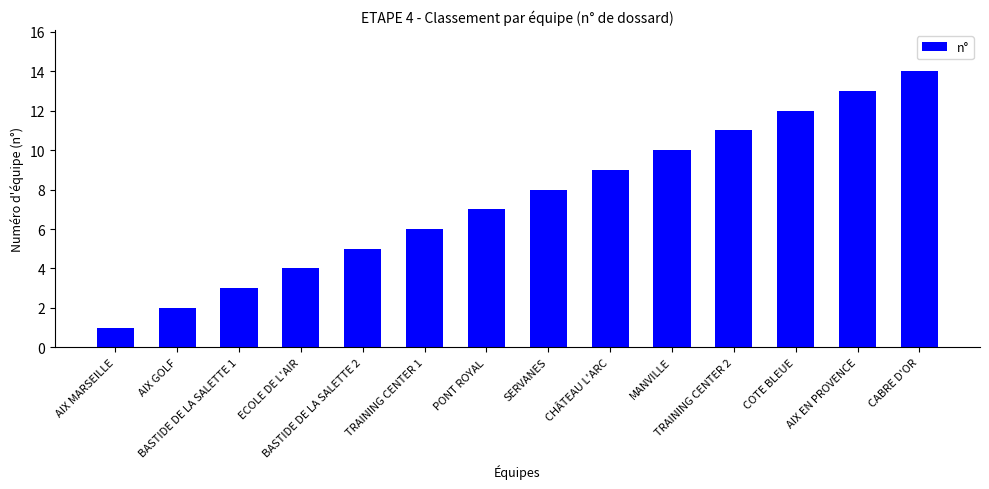

The chart shows a value of 23 at AIX EN PROVENCE. True or false?

False